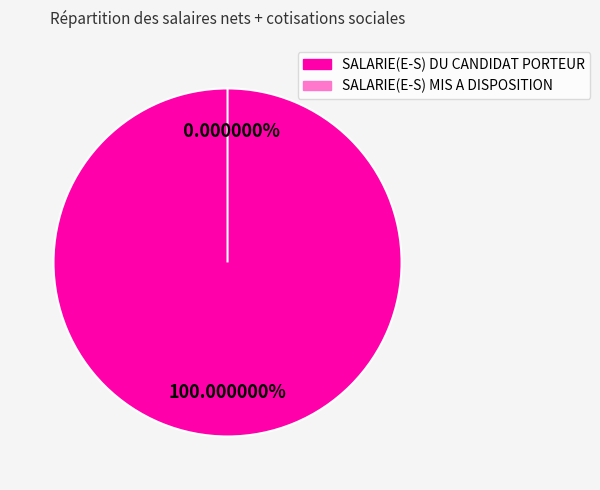

True or false: SALARIE(E-S) DU CANDIDAT PORTEUR accounts for 99% of the total.

False